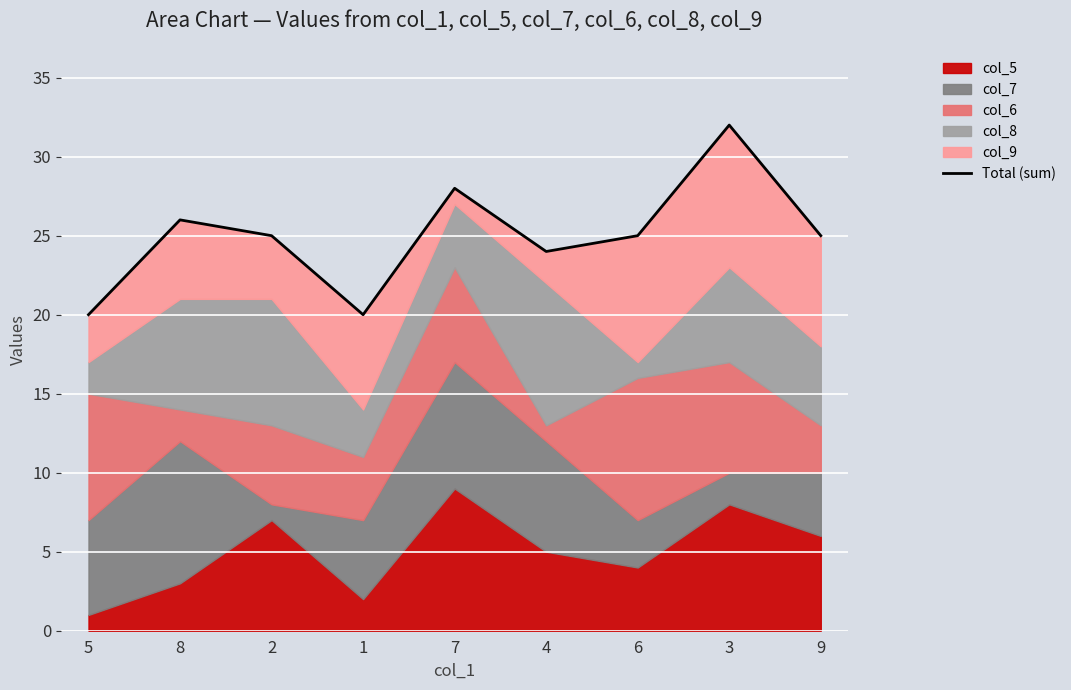

List the labels in order of value, smallest first.

5, 1, 4, 2, 6, 9, 8, 7, 3